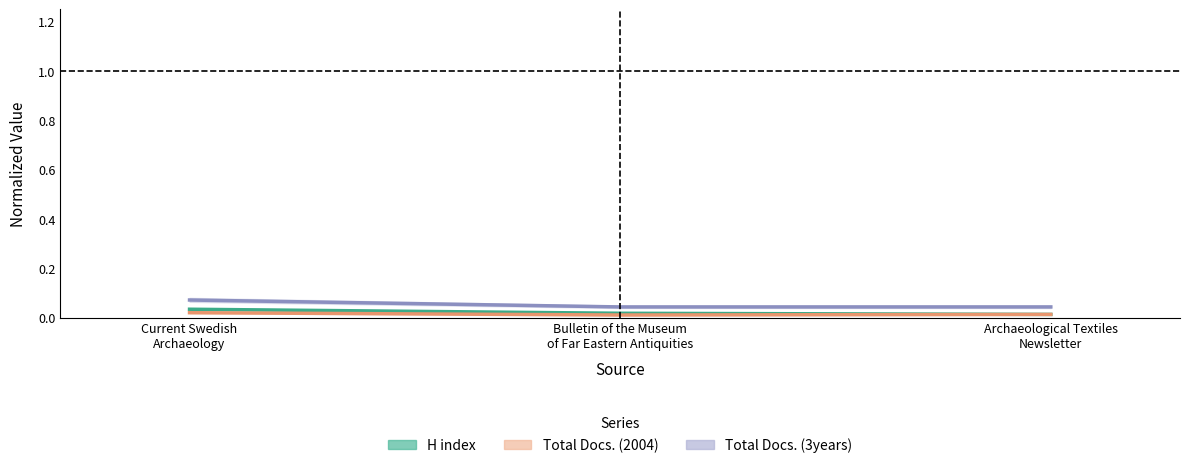

Does the chart display data point markers on the line(s)?

No